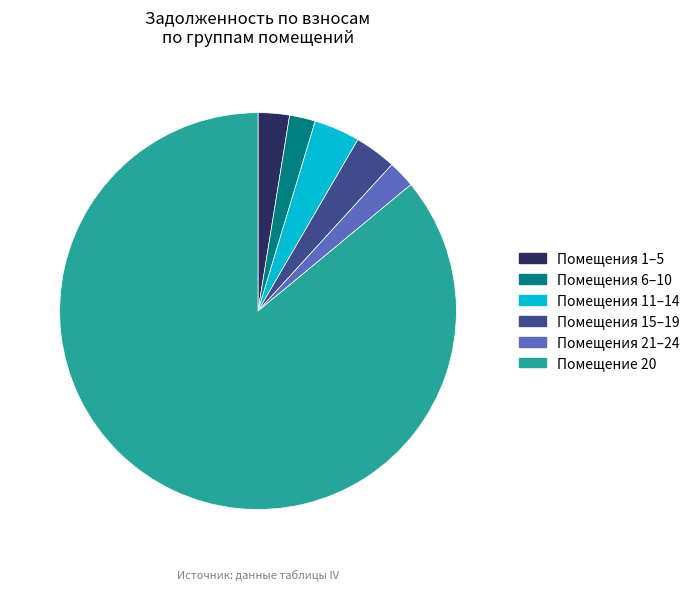

True or false: Помещения 11–14 accounts for 4% of the total.

True